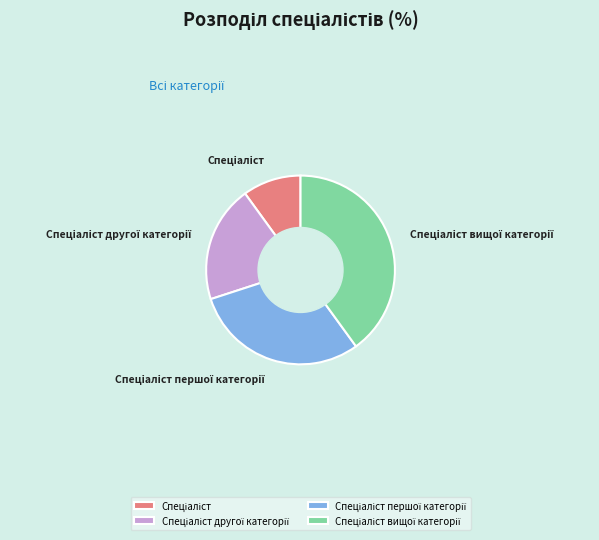

Is there a majority slice in this chart?

No